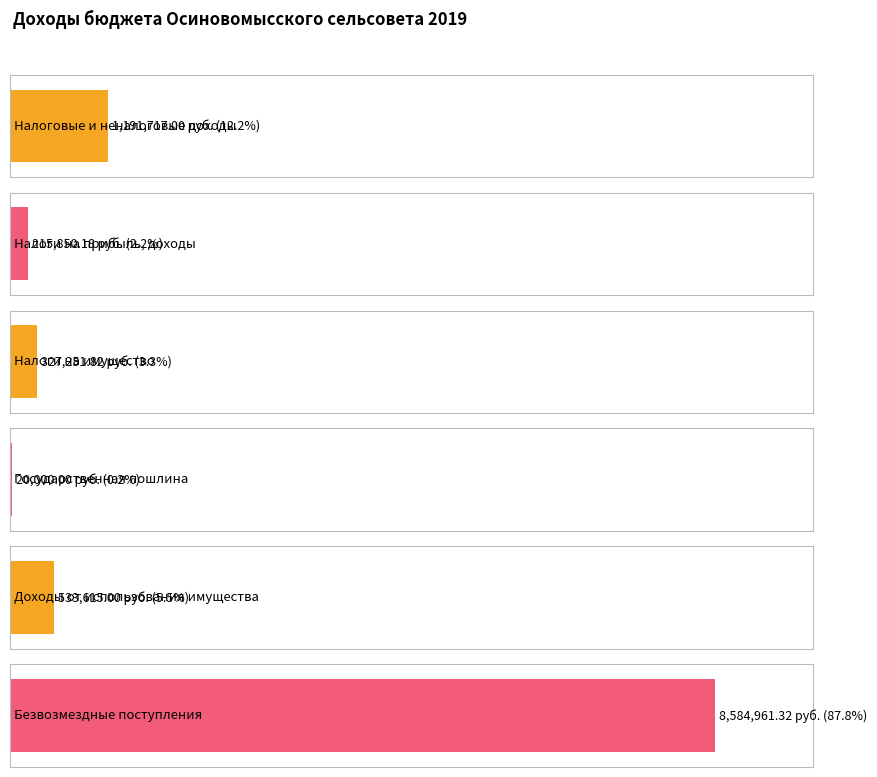

What is the label of the 1st bar from the left?

НАЛОГОВЫЕ И НЕНАЛОГОВЫЕ ДОХОДЫ